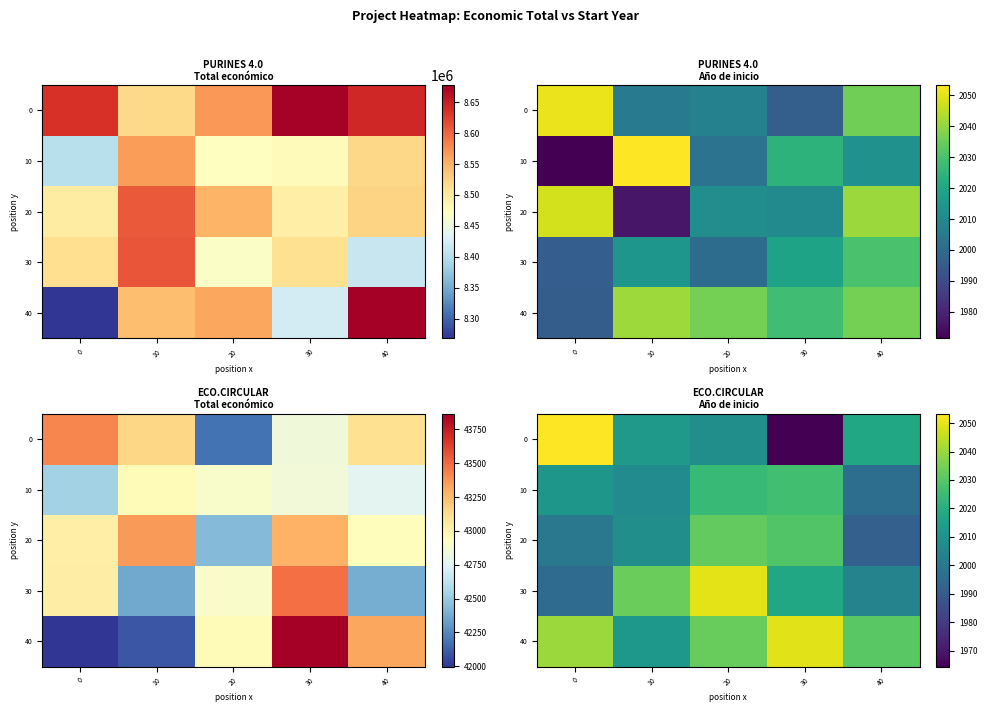

Between 40 and 10, which is larger?

40